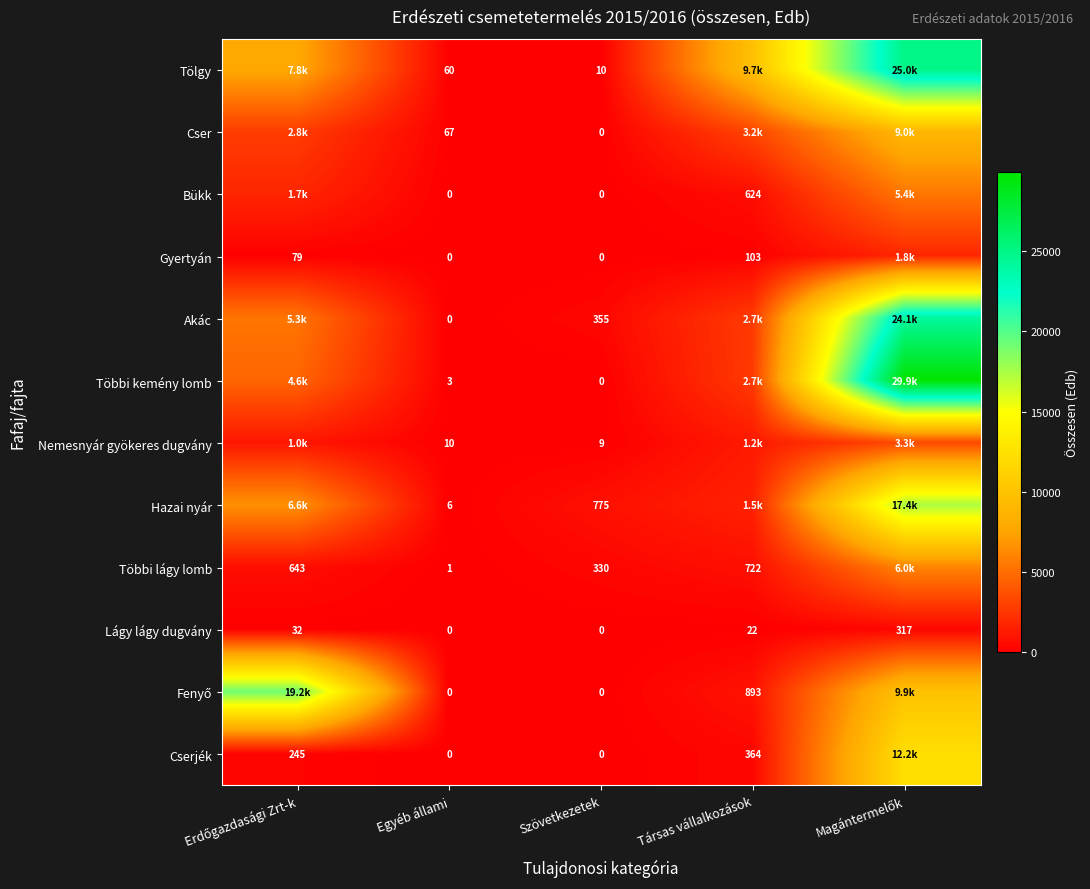

How many series are shown in this chart?

12